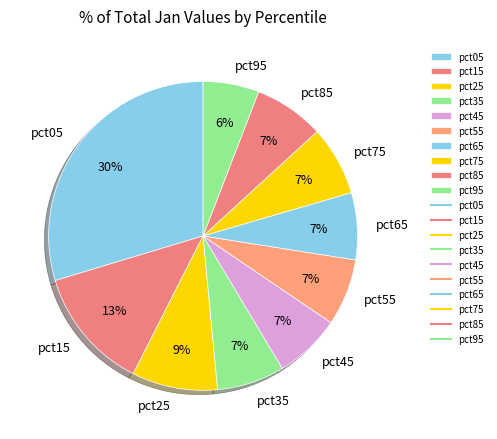

Which slice is the smallest?

pct95